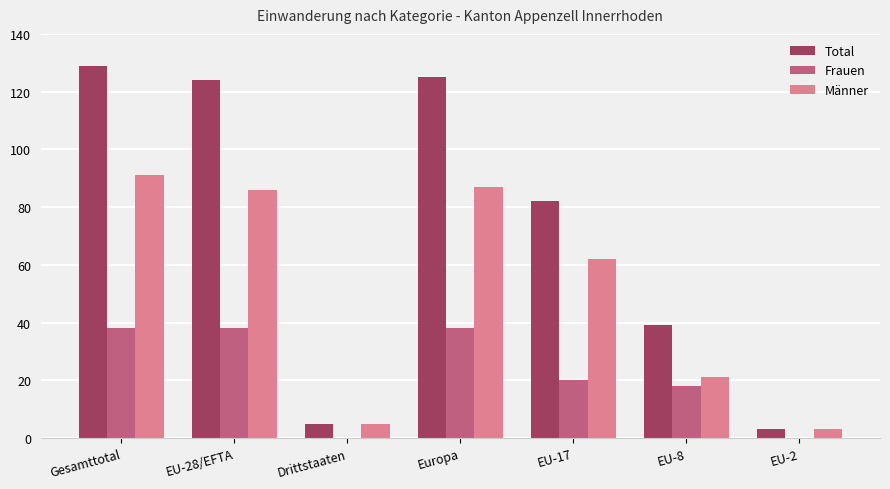

At which category does the chart reach its peak across all series?

Gesamttotal